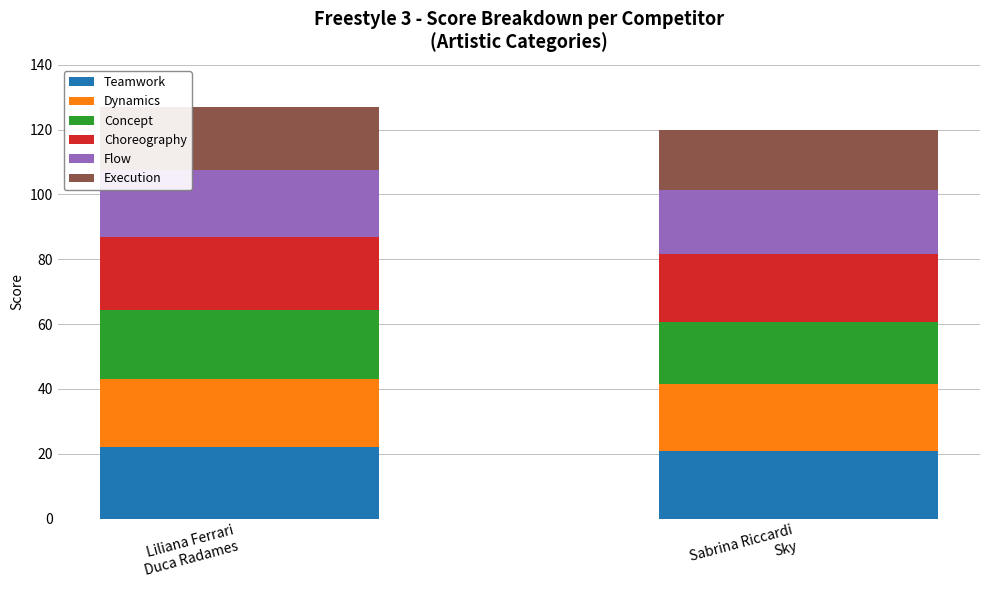

The Teamwork series shows 7.8 at Sabrina Riccardi
Sky. True or false?

False